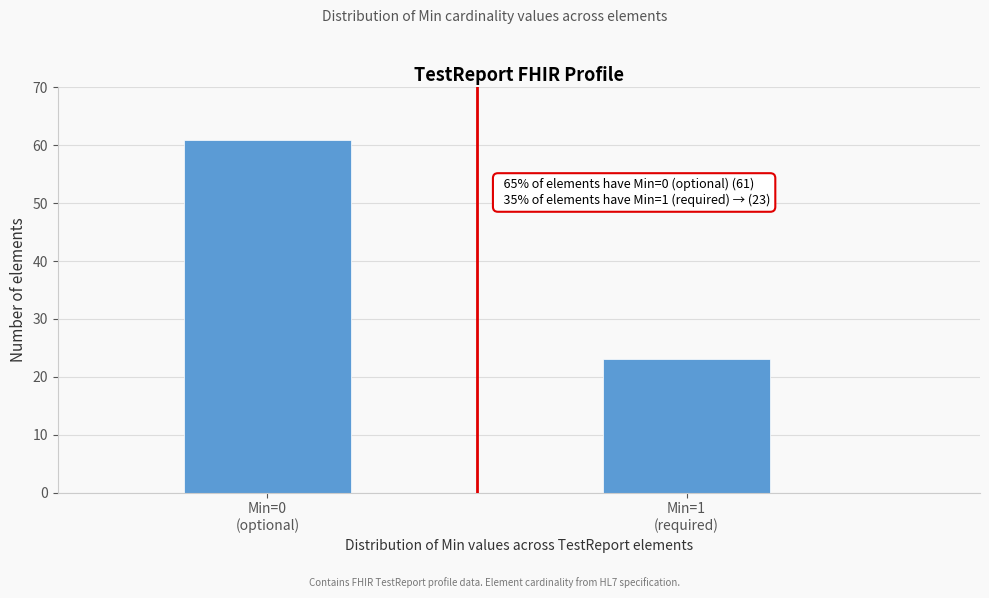

Reading right to left, extract all data points from this chart.

23	61